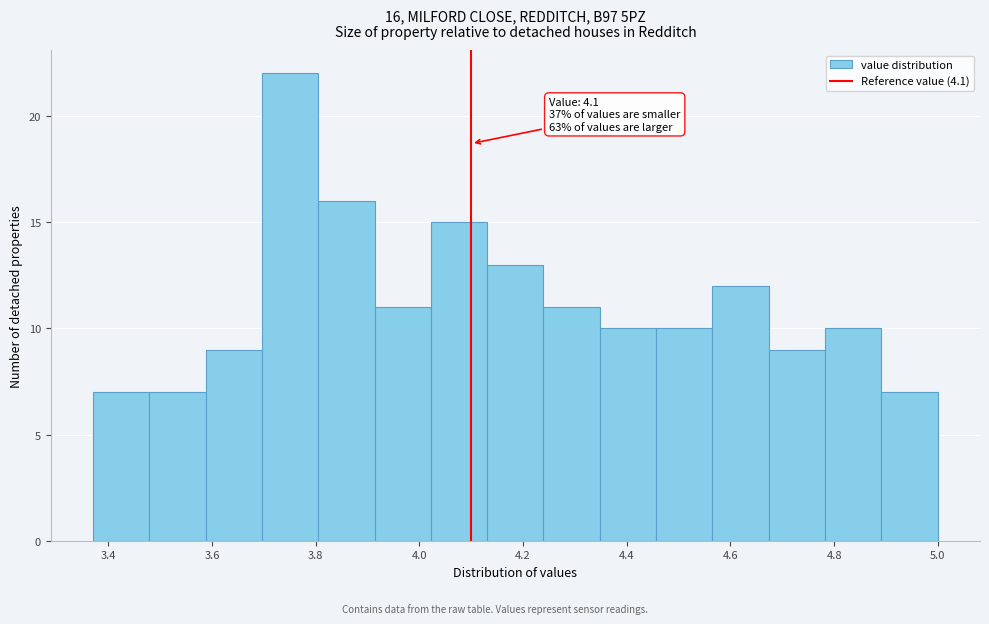

Which range on the x-axis has the tallest bar?

3.70 to 3.80